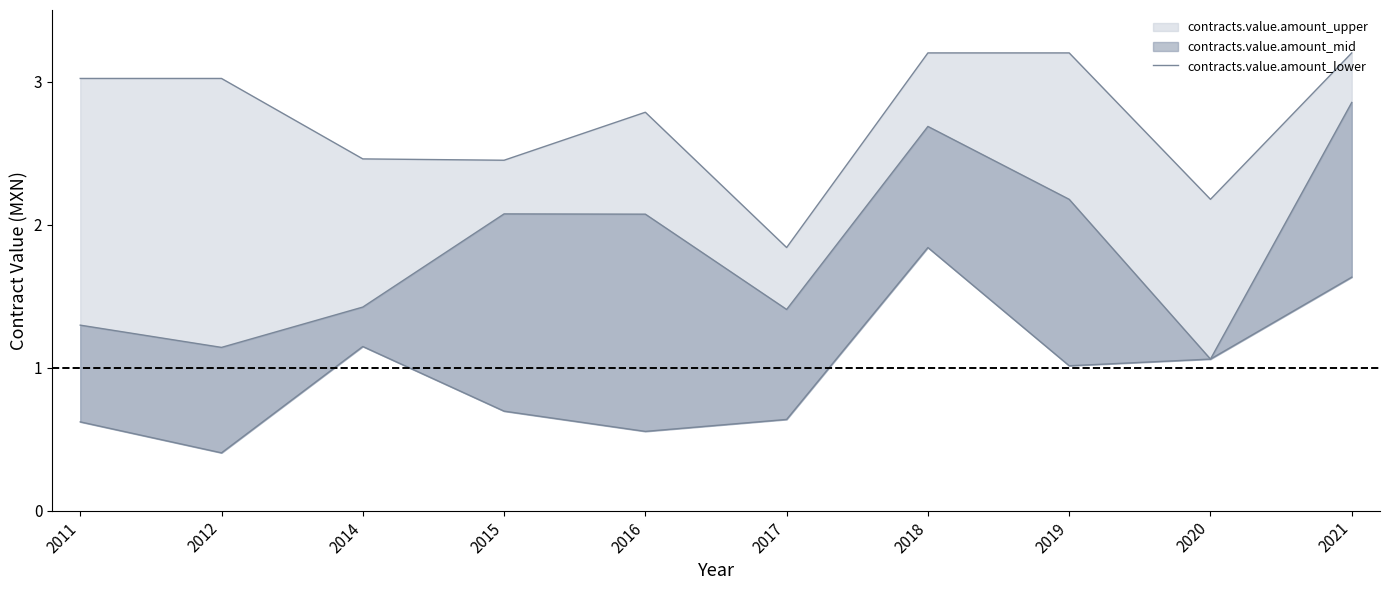

What is the maximum value shown in the chart?

2.9